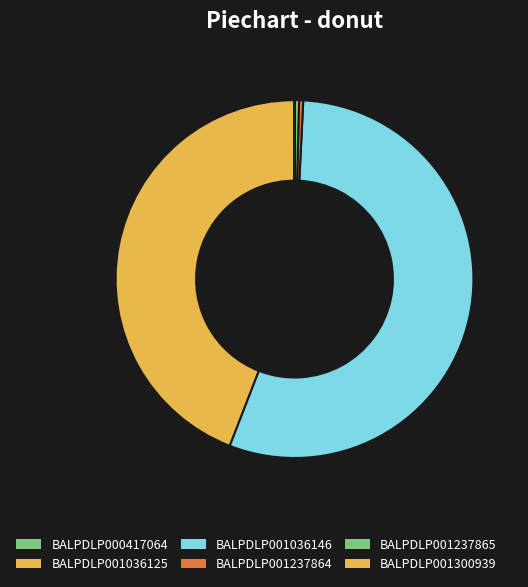

Which category has the smallest portion of the pie?

BALPDLP001300939